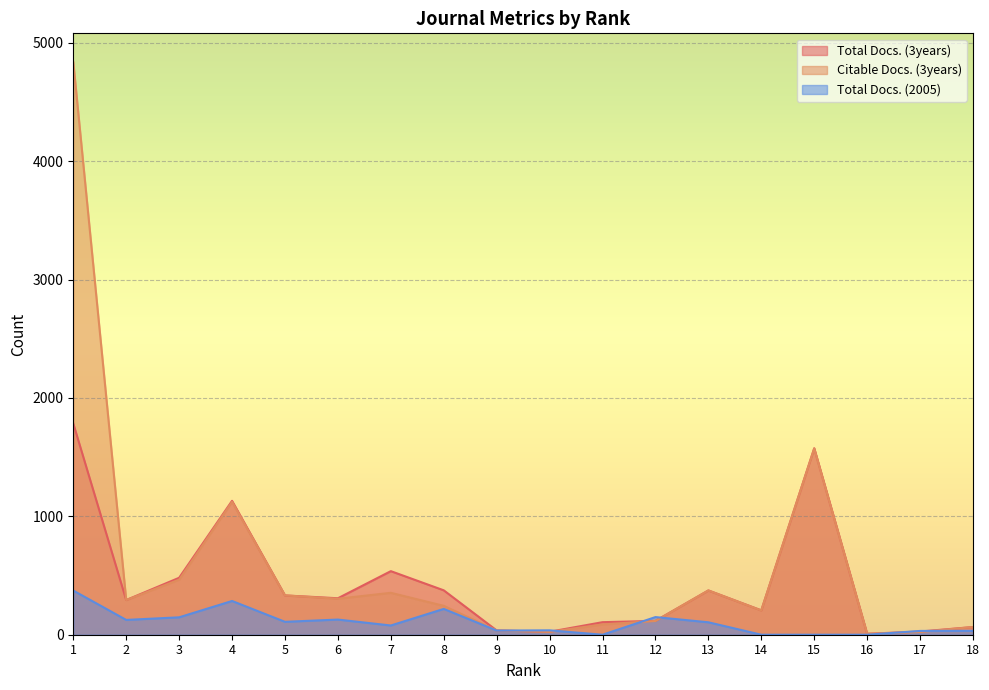

Reading right to left, transcribe all the data shown in this chart.

Total Docs. (3years): 18=65	17=27	16=8	15=1575	14=206	13=374	12=117	11=106	10=25	9=36	8=375	7=537	6=308	5=332	4=1131	3=481	2=293	1=1784
Citable Docs. (3years): 18=65	17=23	16=8	15=1573	14=205	13=374	12=116	11=87	10=24	9=36	8=244	7=354	6=304	5=332	4=1123	3=465	2=293	1=4838
Total Docs. (2005): 18=33	17=32	16=0	15=0	14=0	13=105	12=149	11=0	10=37	9=35	8=218	7=78	6=128	5=109	4=285	3=147	2=125	1=373